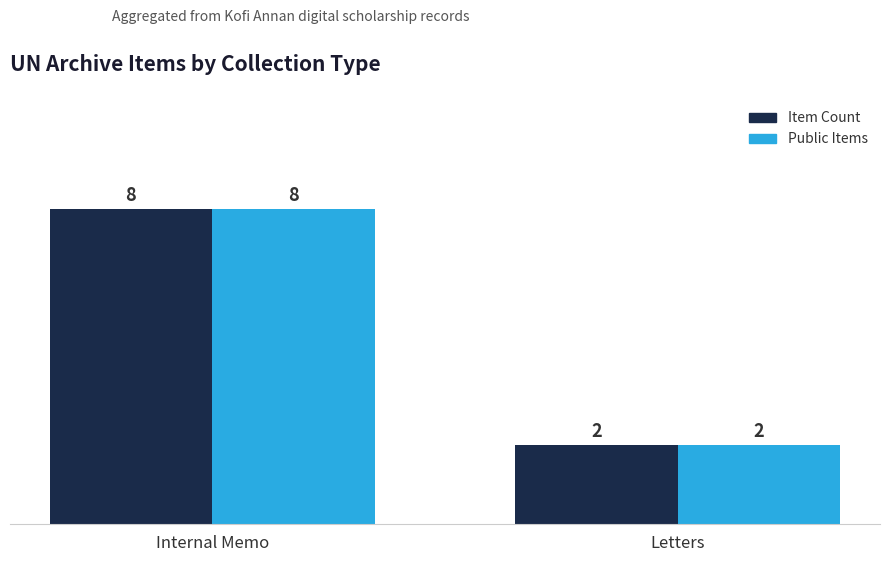

Read the Public Items value at Letters.

2